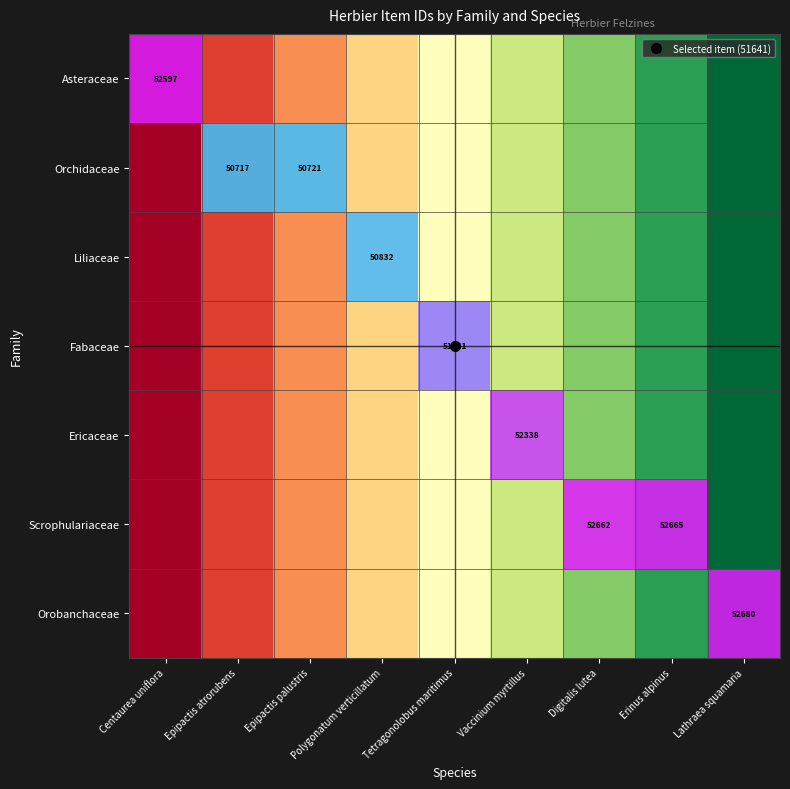

Which series has the widest spread of values?

Asteraceae